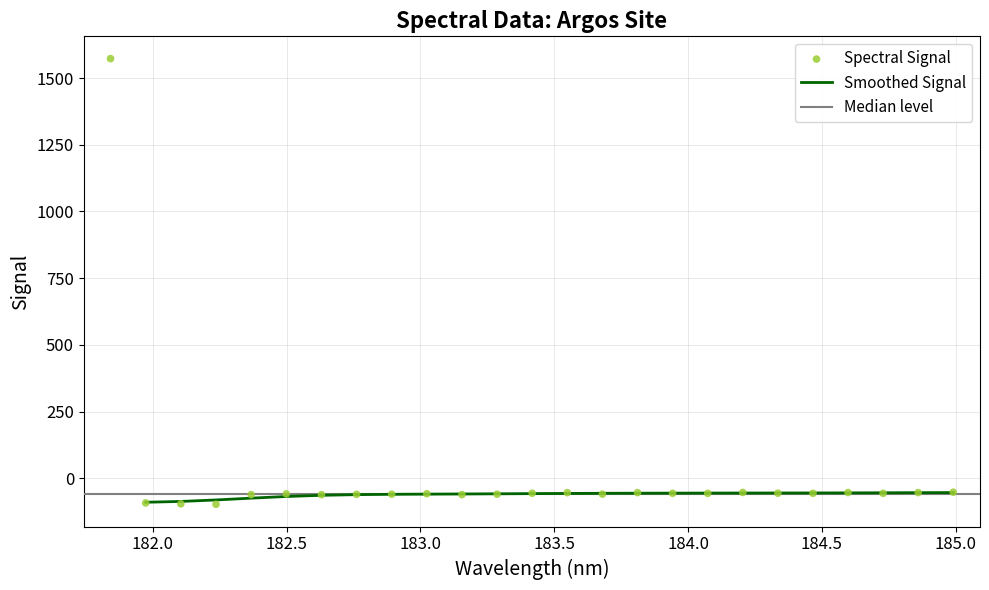

What is the change in value from 13 to 23?

+0.3